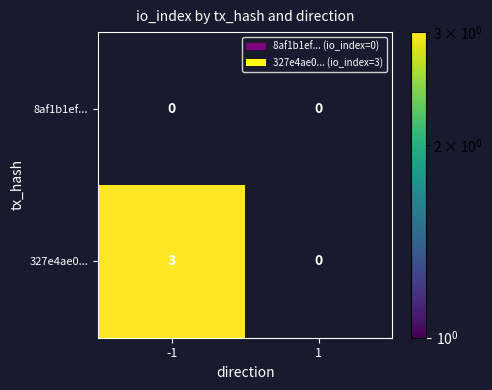

Which has a higher value, 1 or -1?

-1